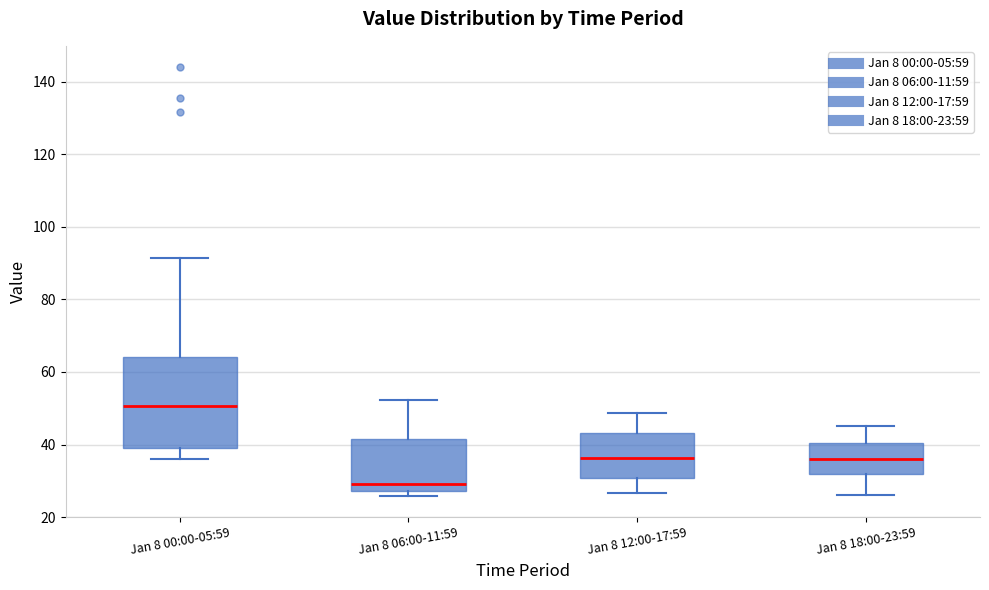

Reading left to right, read every box against the y-axis: the position of its median line, the range the box covers, and the ends of its whiskers. The values are not printed on the chart, so give them approximately, as read against the axis.

Jan 8 00:00-05:59: median 50, box 40 to 64, whiskers 36 to 92
Jan 8 06:00-11:59: median 30, box 28 to 42, whiskers 26 to 52
Jan 8 12:00-17:59: median 36, box 30 to 44, whiskers 26 to 48
Jan 8 18:00-23:59: median 36, box 32 to 40, whiskers 26 to 46